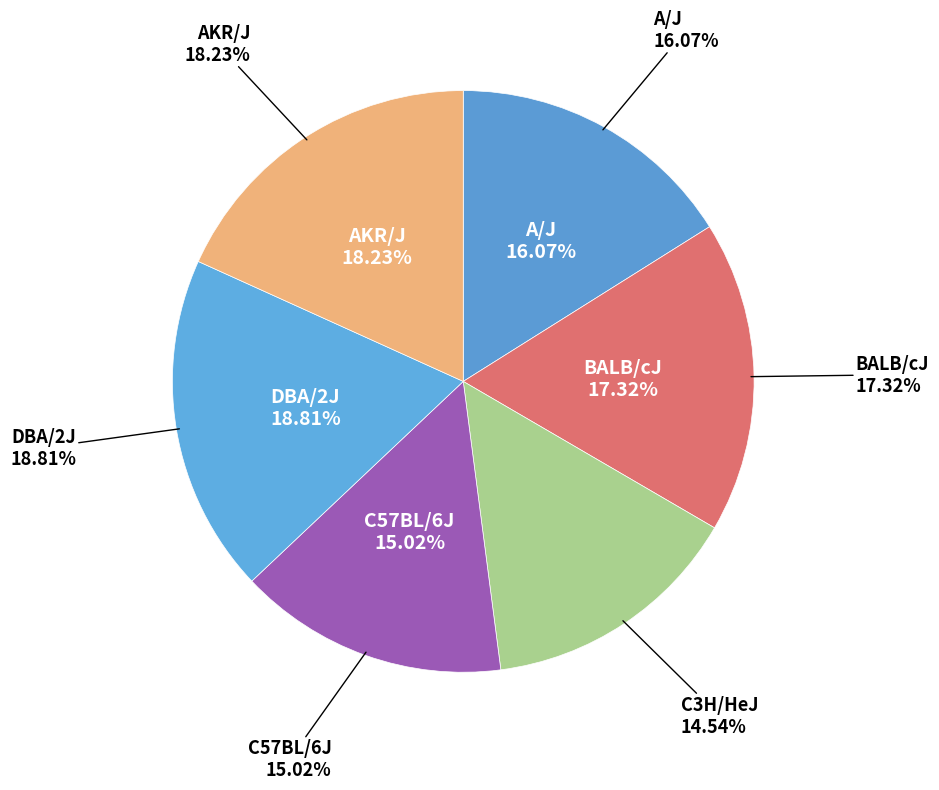

Is it true that C57BL/6J is 9% of the pie?

False